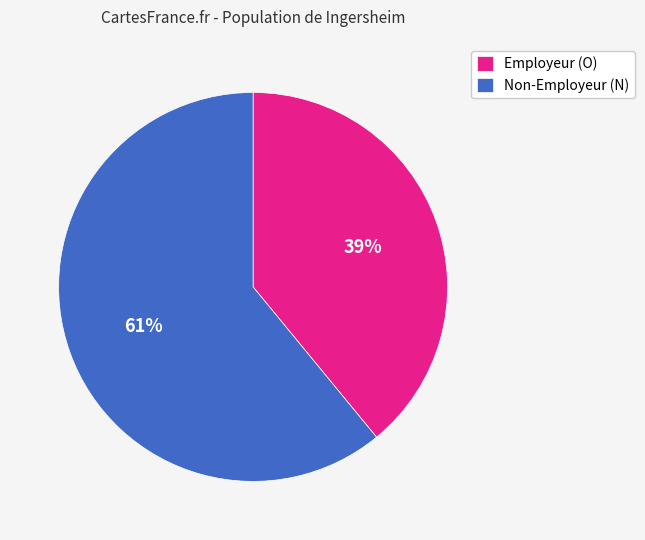

How many segments does this pie chart have?

2